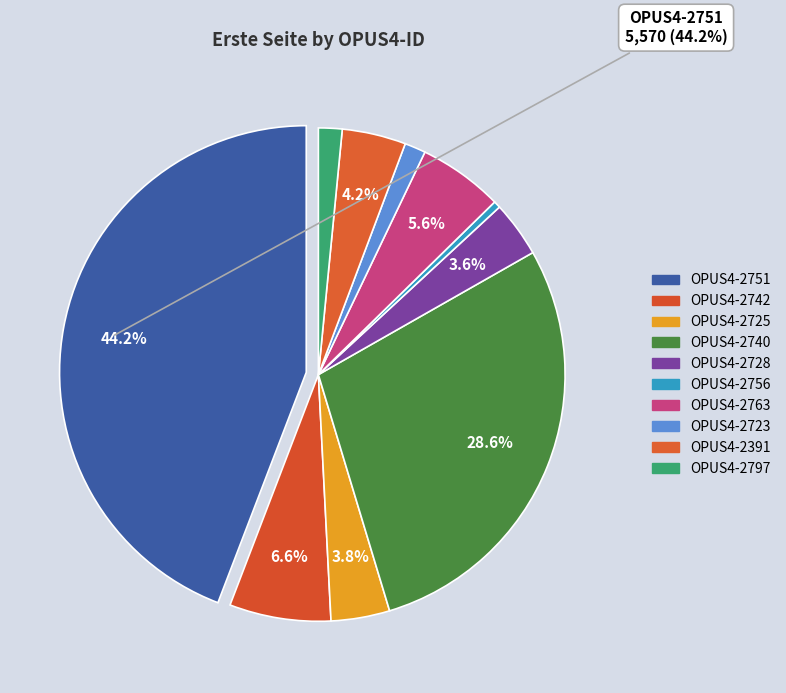

Is it true that OPUS4-2740 is 29% of the pie?

True